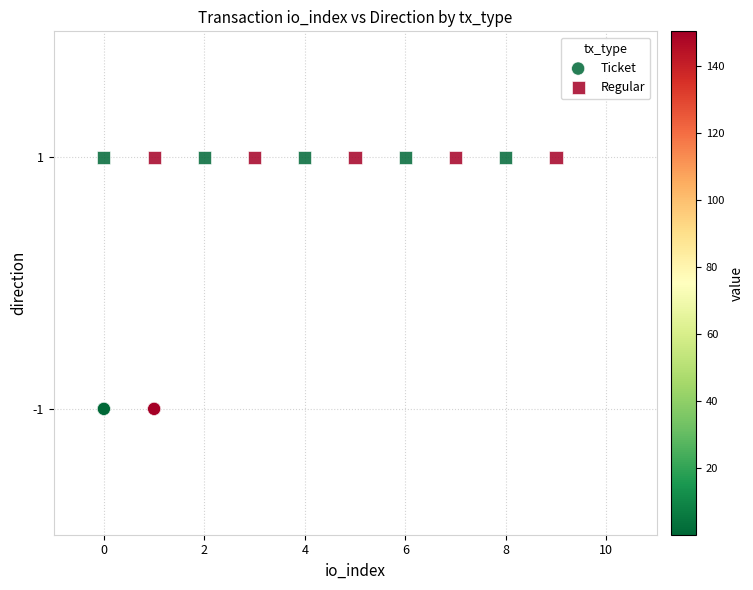

Which series contains the highest Y value?

Regular